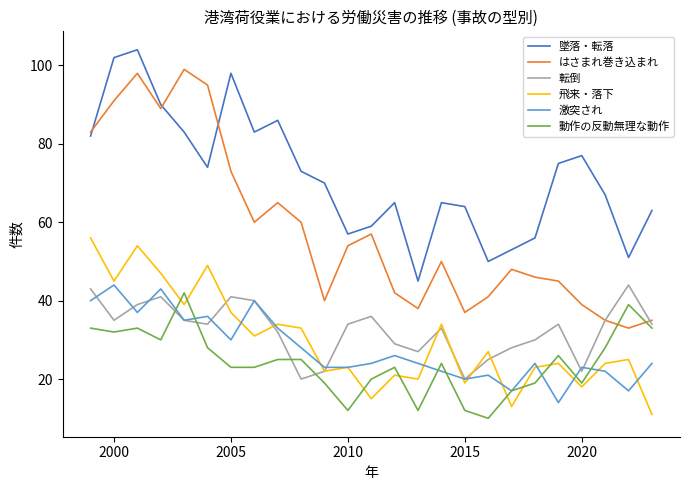

True or false: 動作の反動無理な動作 and 墜落・転落 intersect in this chart.

False